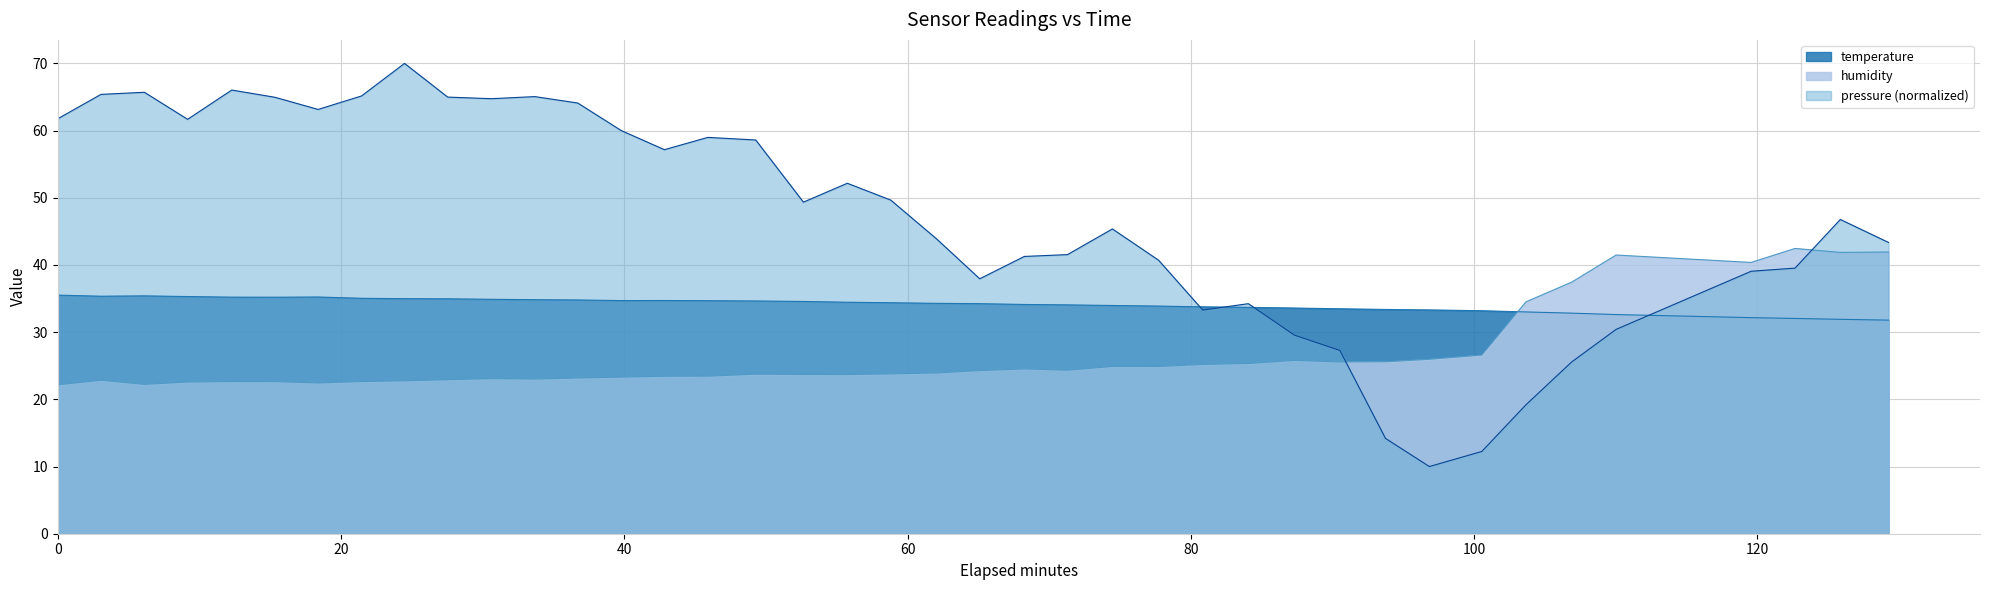

How many lines are shown in the chart?

3